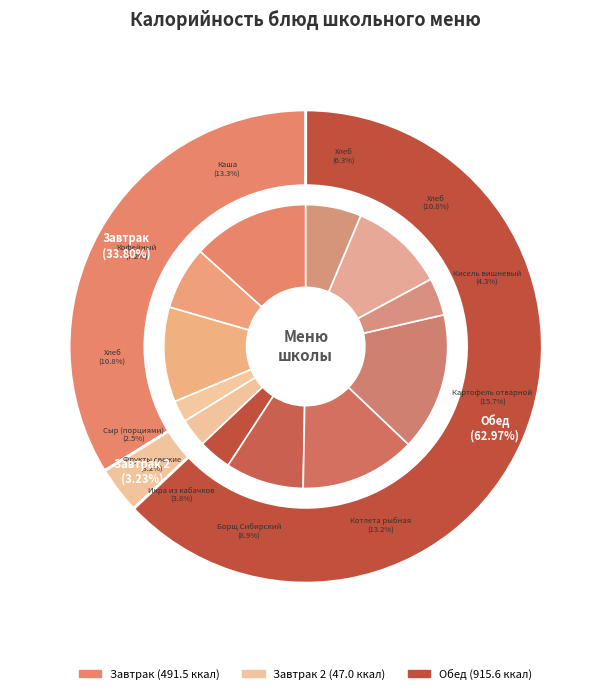

Approximately how many times larger is the value at Кисель вишневый compared to Икра из кабачков?

1.1